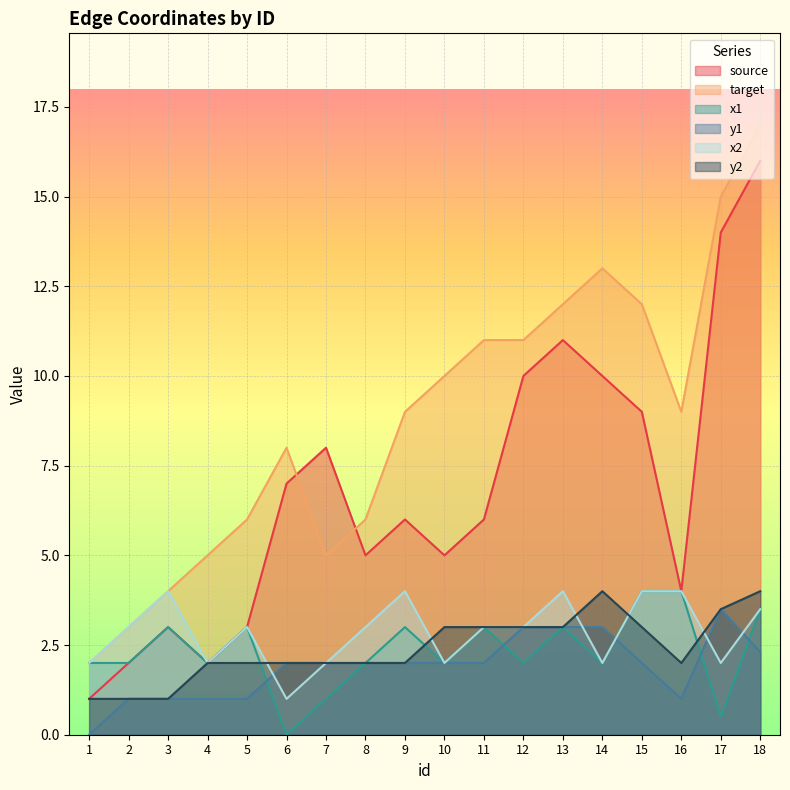

What is the difference between the maximum and minimum values in the y1 series?

3.5